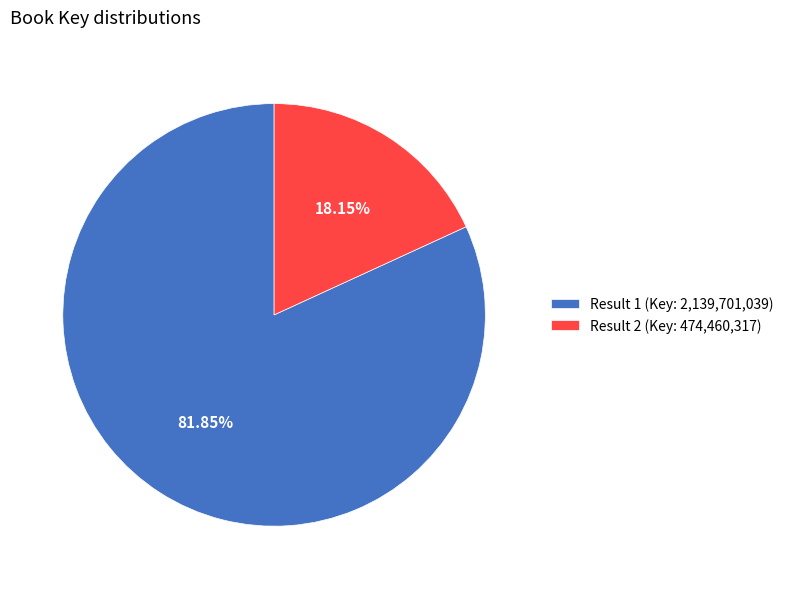

Between Result 2 (Key: 474,460,317) and Result 1 (Key: 2,139,701,039), which is larger?

Result 1 (Key: 2,139,701,039)